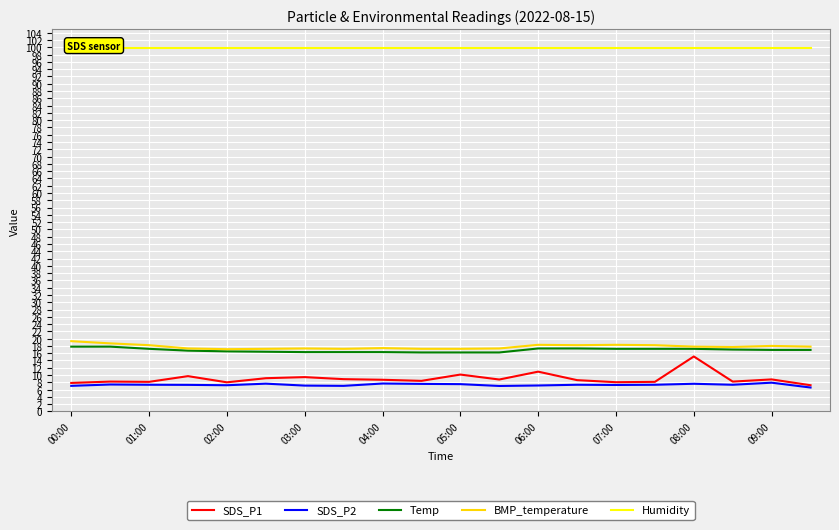

What is the difference between the second highest and minimum values in the SDS_P2 series?

1.1